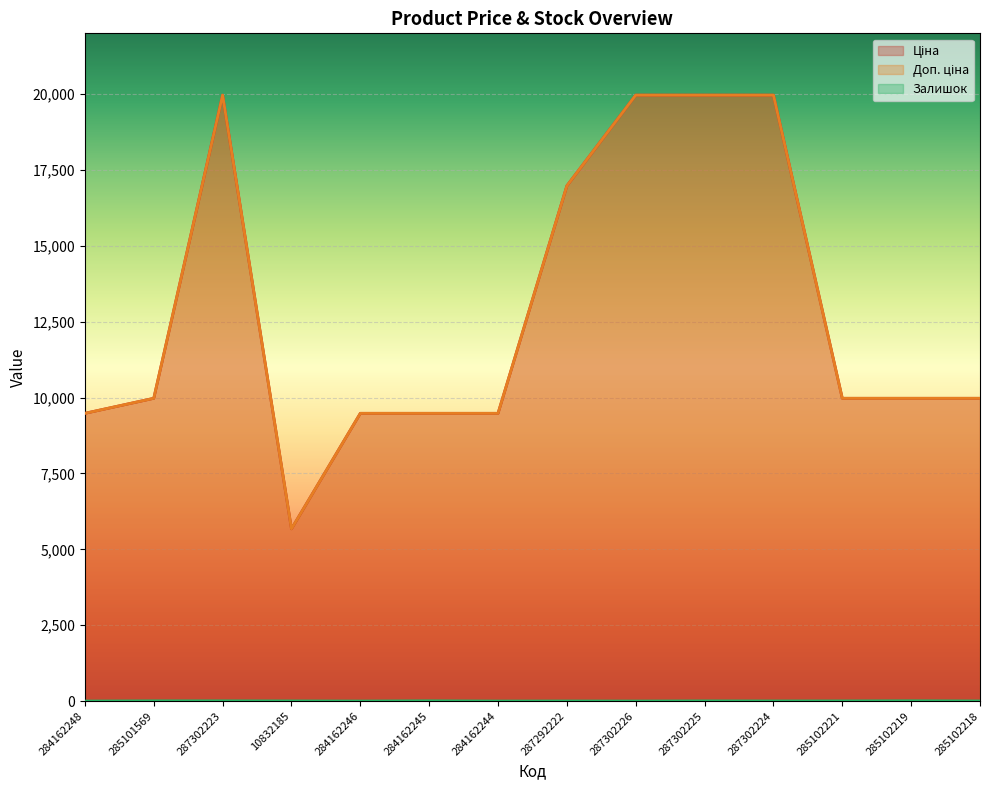

The value of Залишок at 287302226 is 0.0. True or false?

True